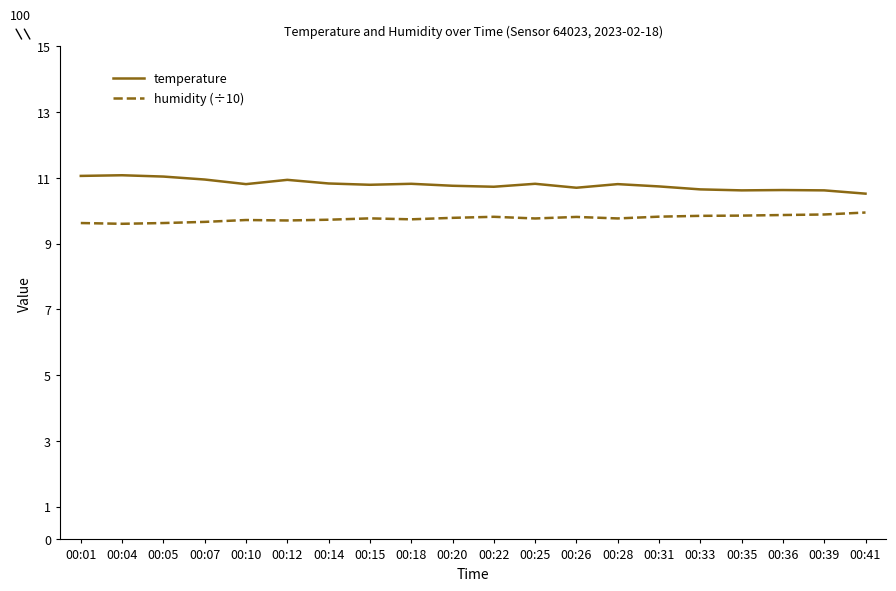

Does the chart have visible grid lines?

No